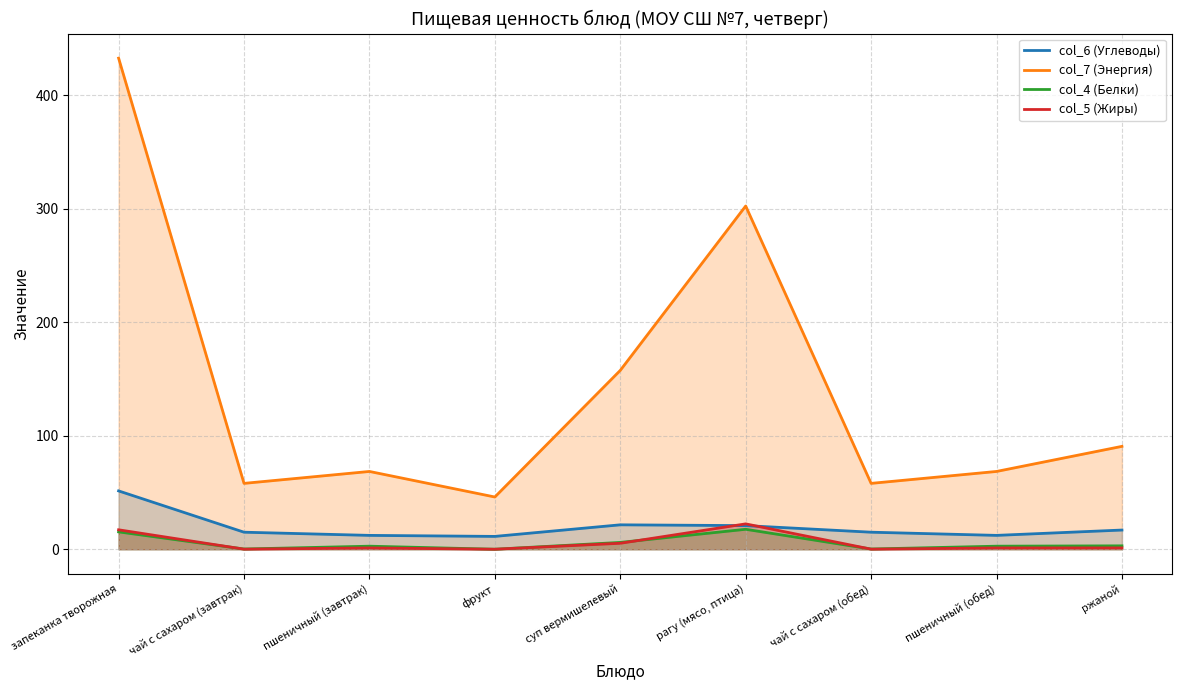

What are all the series names shown in the legend?

col_6 (Углеводы), col_7 (Энергия), col_4 (Белки), col_5 (Жиры)